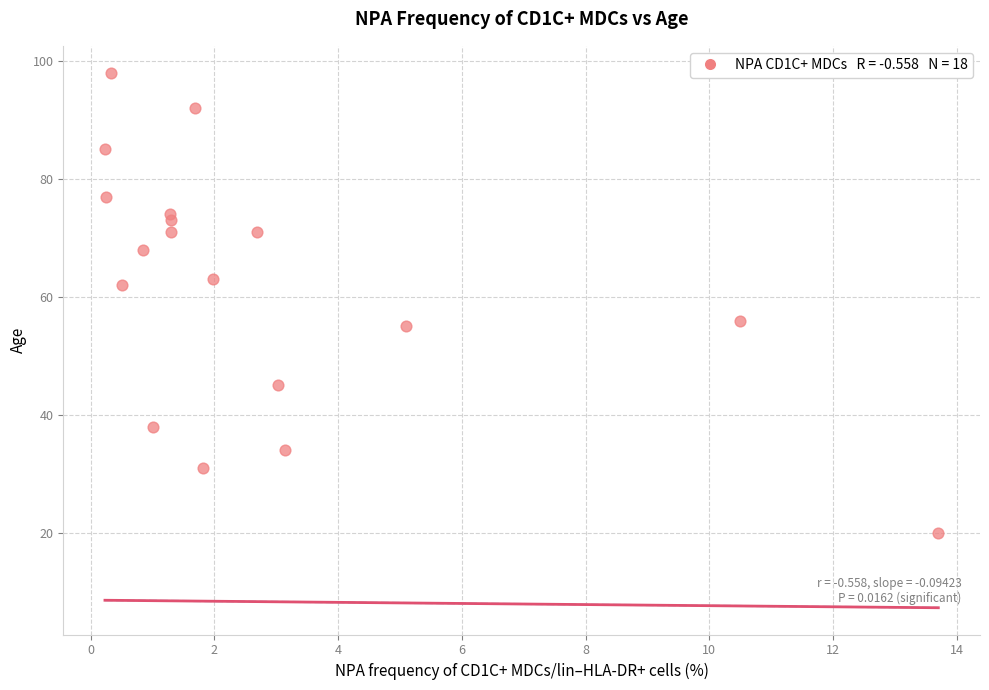

What is the range of Y values (max minus min)?

78